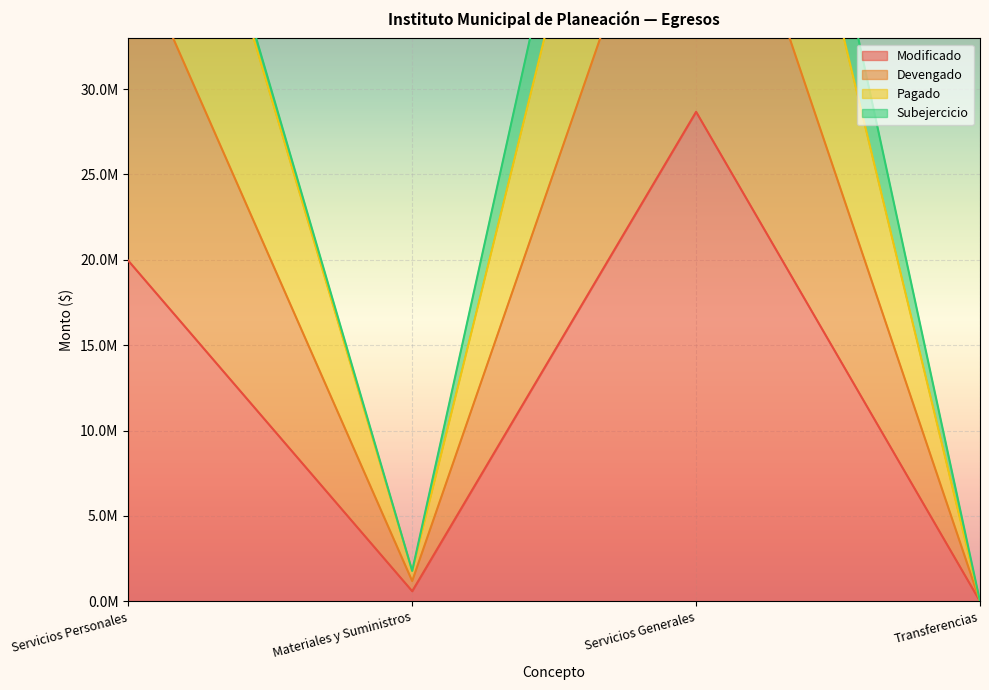

True or false: Devengado has a value of -21987895.8 at Transferencias.

False